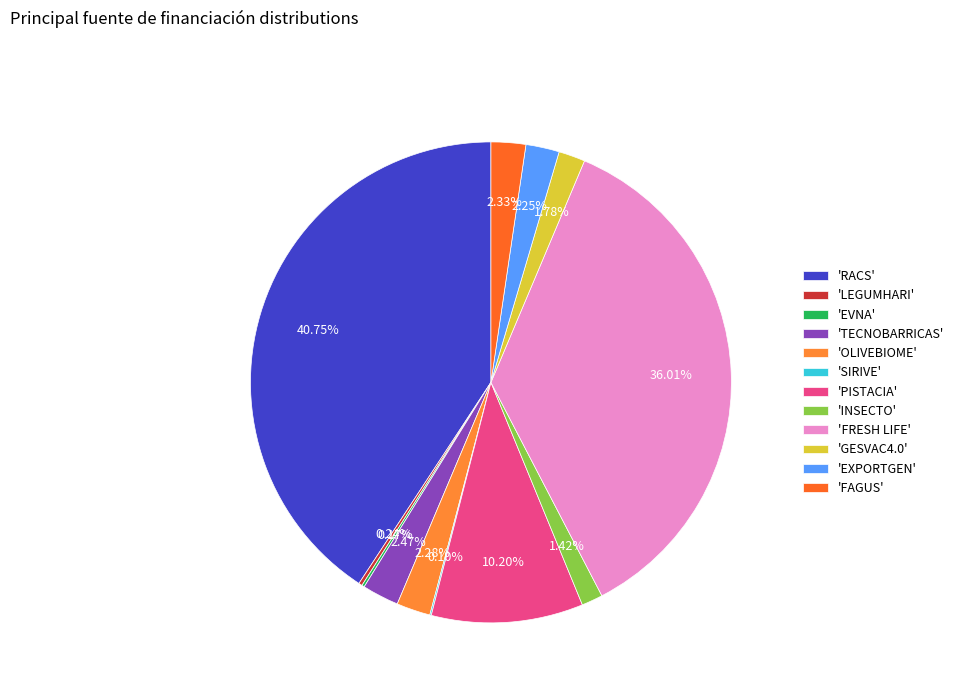

How many segments does this pie chart have?

12